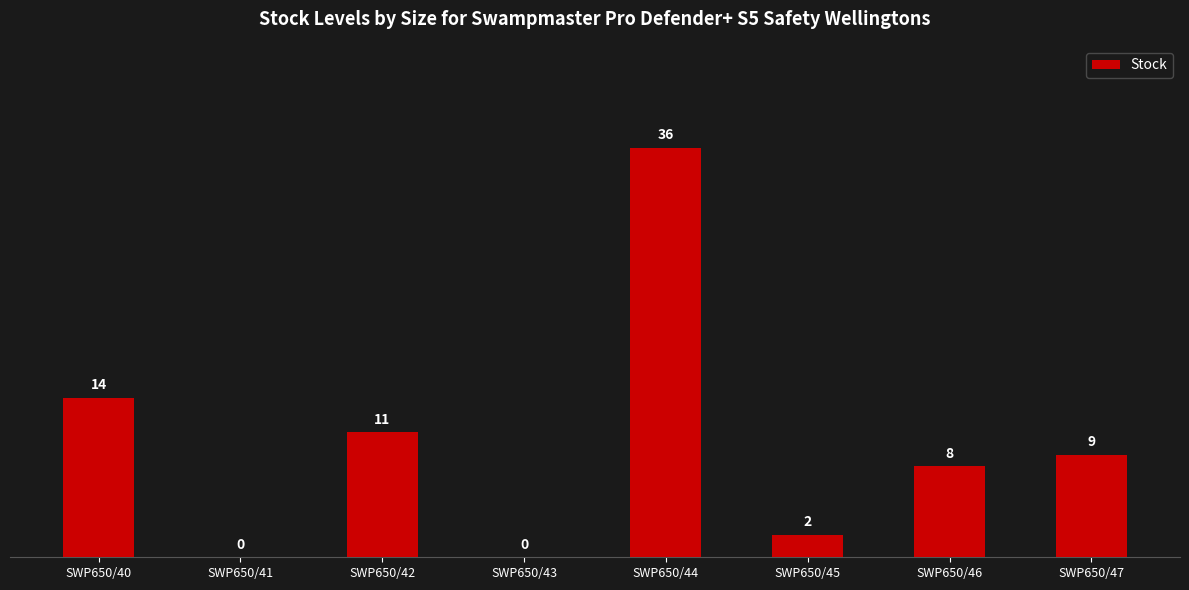

What is the average value?

10